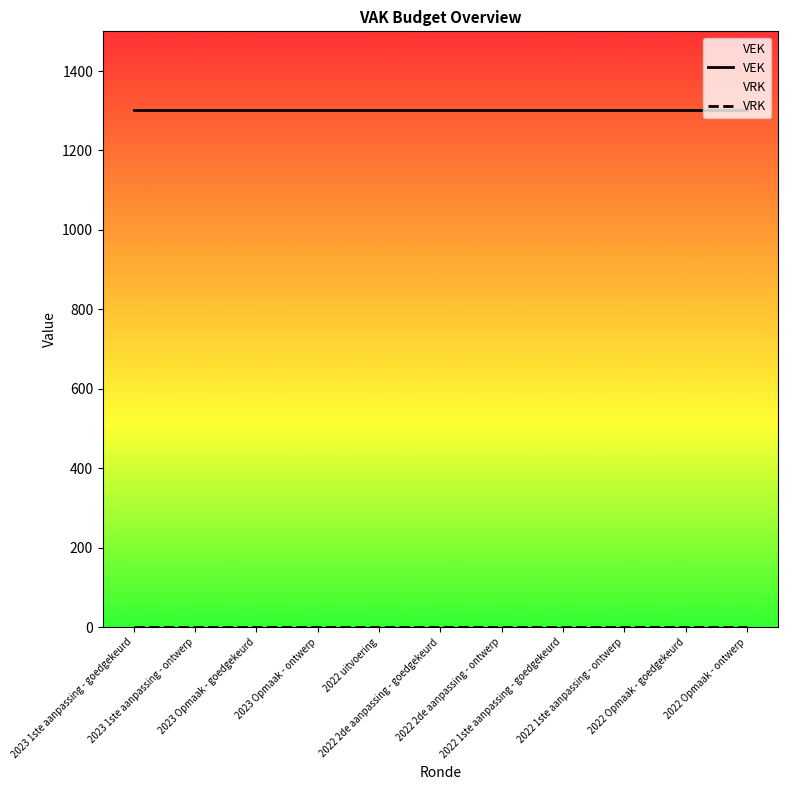

Reading left to right, what are all the values shown in this chart?

VEK: 2023 1ste aanpassing - goedgekeurd=1301	2023 1ste aanpassing - ontwerp=1301	2023 Opmaak - goedgekeurd=1301	2023 Opmaak - ontwerp=1301	2022 uitvoering=1301	2022 2de aanpassing - goedgekeurd=1301	2022 2de aanpassing - ontwerp=1301	2022 1ste aanpassing - goedgekeurd=1301	2022 1ste aanpassing - ontwerp=1301	2022 Opmaak - goedgekeurd=1301	2022 Opmaak - ontwerp=1301
VRK: 2023 1ste aanpassing - goedgekeurd=0	2023 1ste aanpassing - ontwerp=0	2023 Opmaak - goedgekeurd=0	2023 Opmaak - ontwerp=0	2022 uitvoering=0	2022 2de aanpassing - goedgekeurd=0	2022 2de aanpassing - ontwerp=0	2022 1ste aanpassing - goedgekeurd=0	2022 1ste aanpassing - ontwerp=0	2022 Opmaak - goedgekeurd=0	2022 Opmaak - ontwerp=0